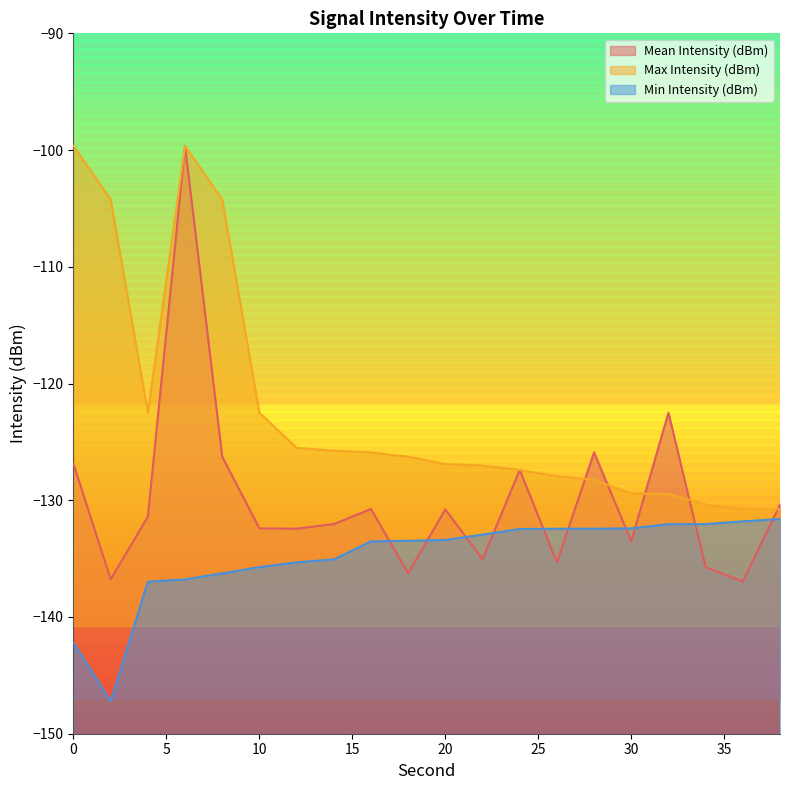

Count the number of data series in this chart.

3